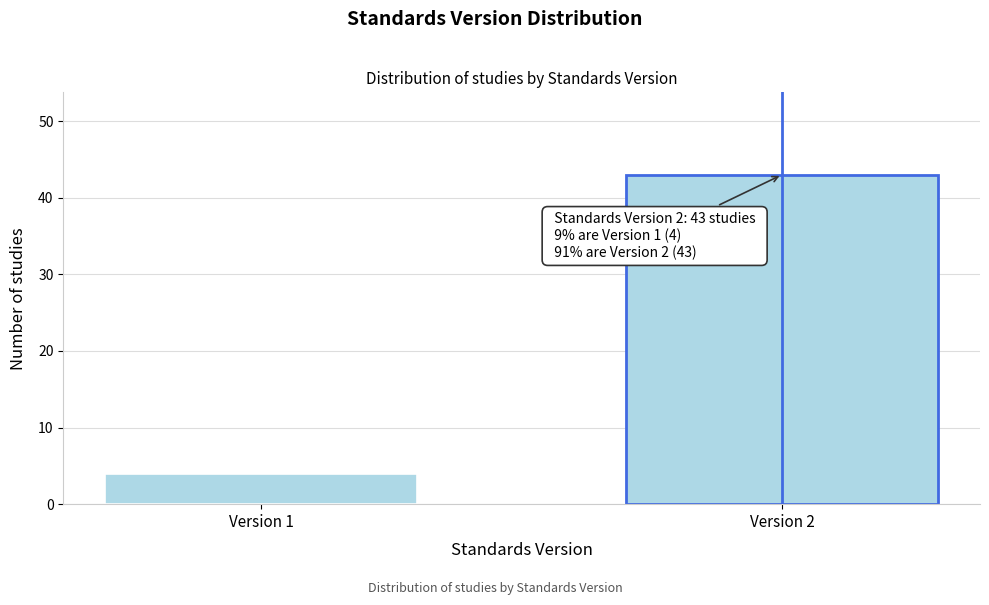

Reading right to left, extract all data points from this chart.

43	4